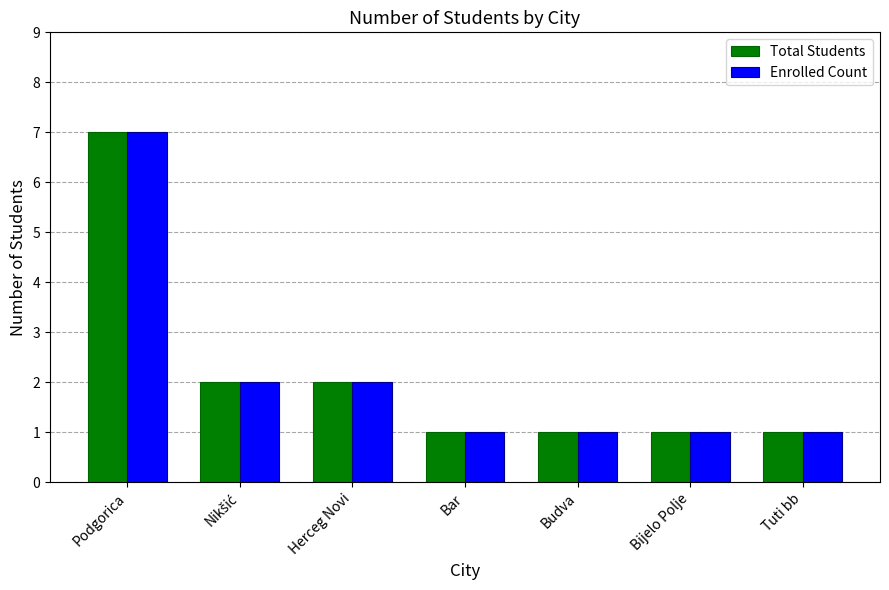

What is the label of the 2nd bar from the right?

Bijelo Polje